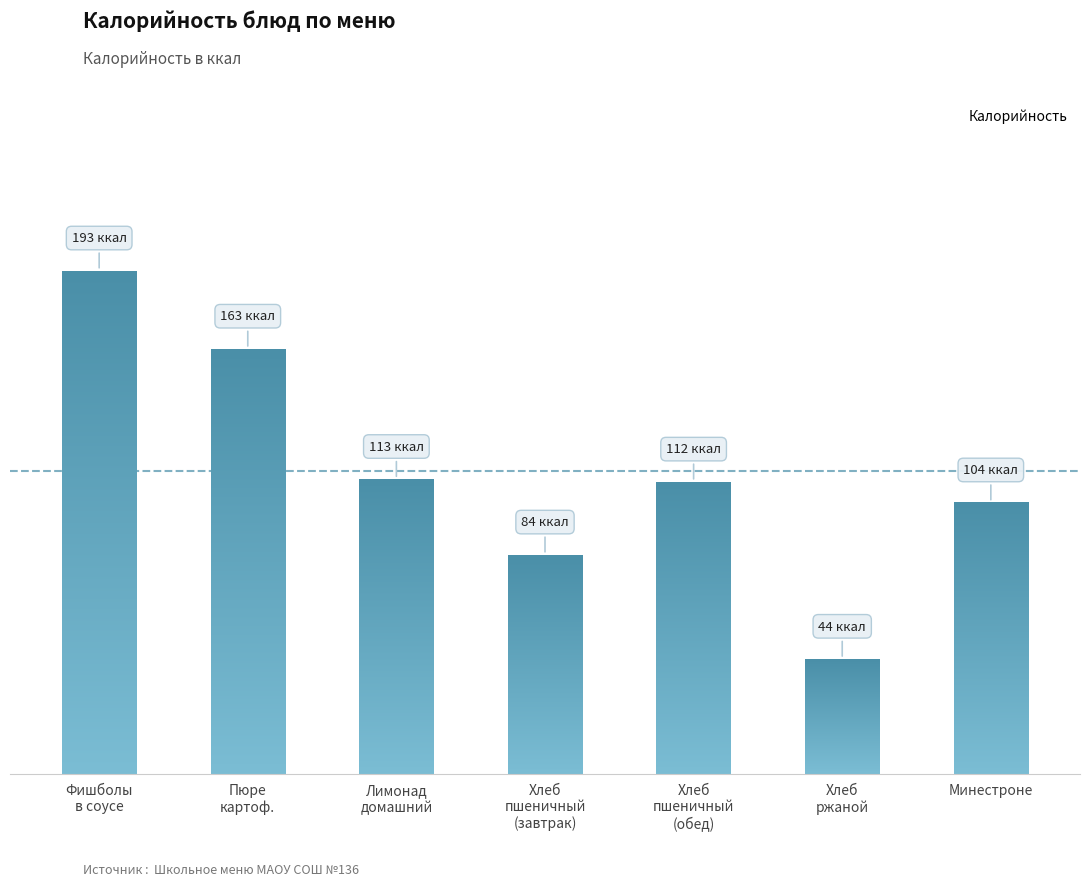

What is the difference between the maximum and minimum values?

149